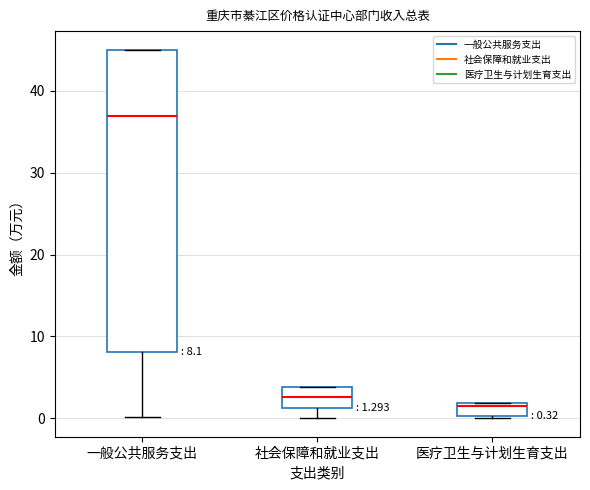

Which box has the lowest median line?

医疗卫生与计划生育支出